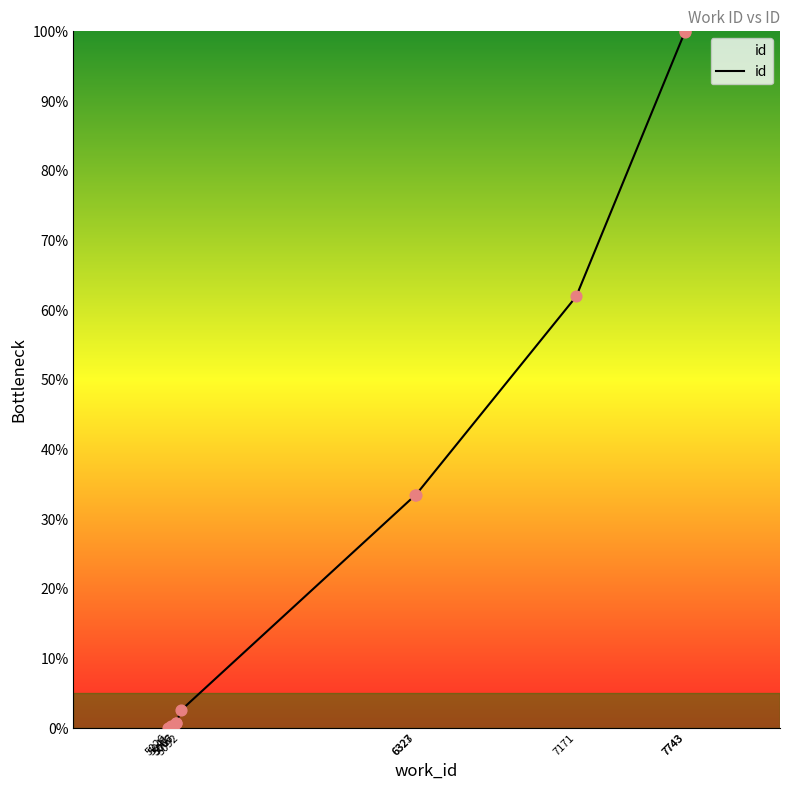

Which has a higher value, 7743 or 5041?

7743